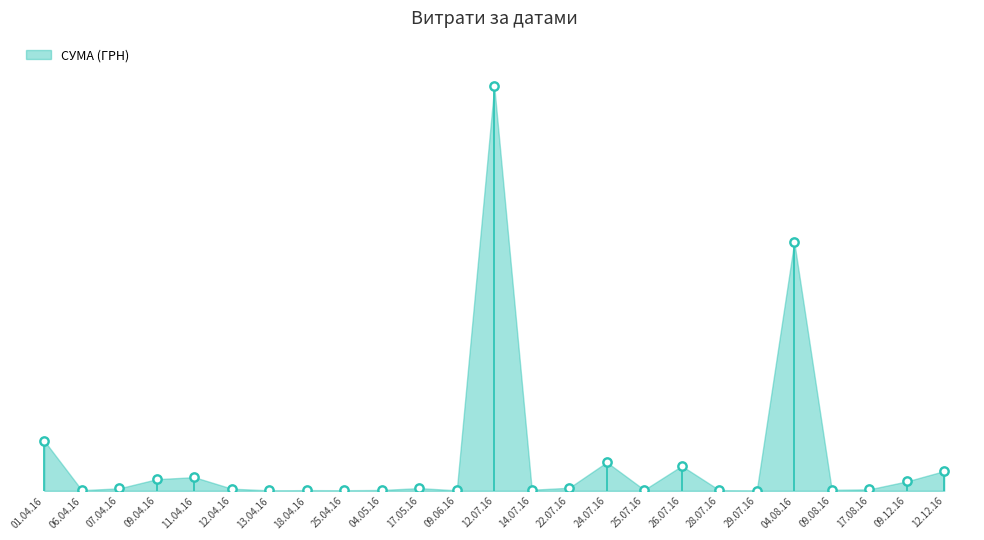

What is the ratio of the value at 12.04.2016 to the value at 18.04.2016?

3.0